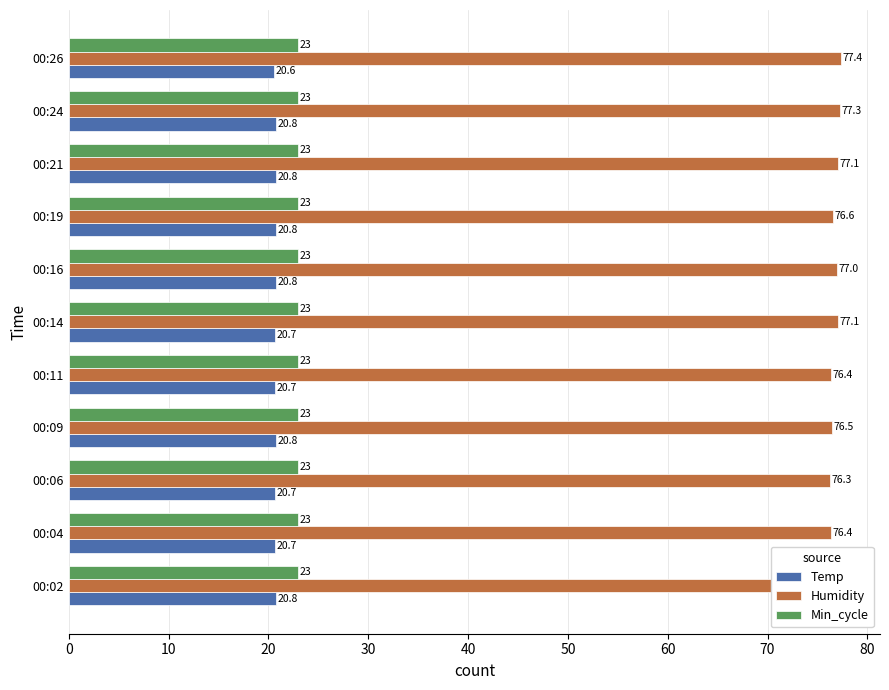

At which category is the sum across all series the highest?

00:24